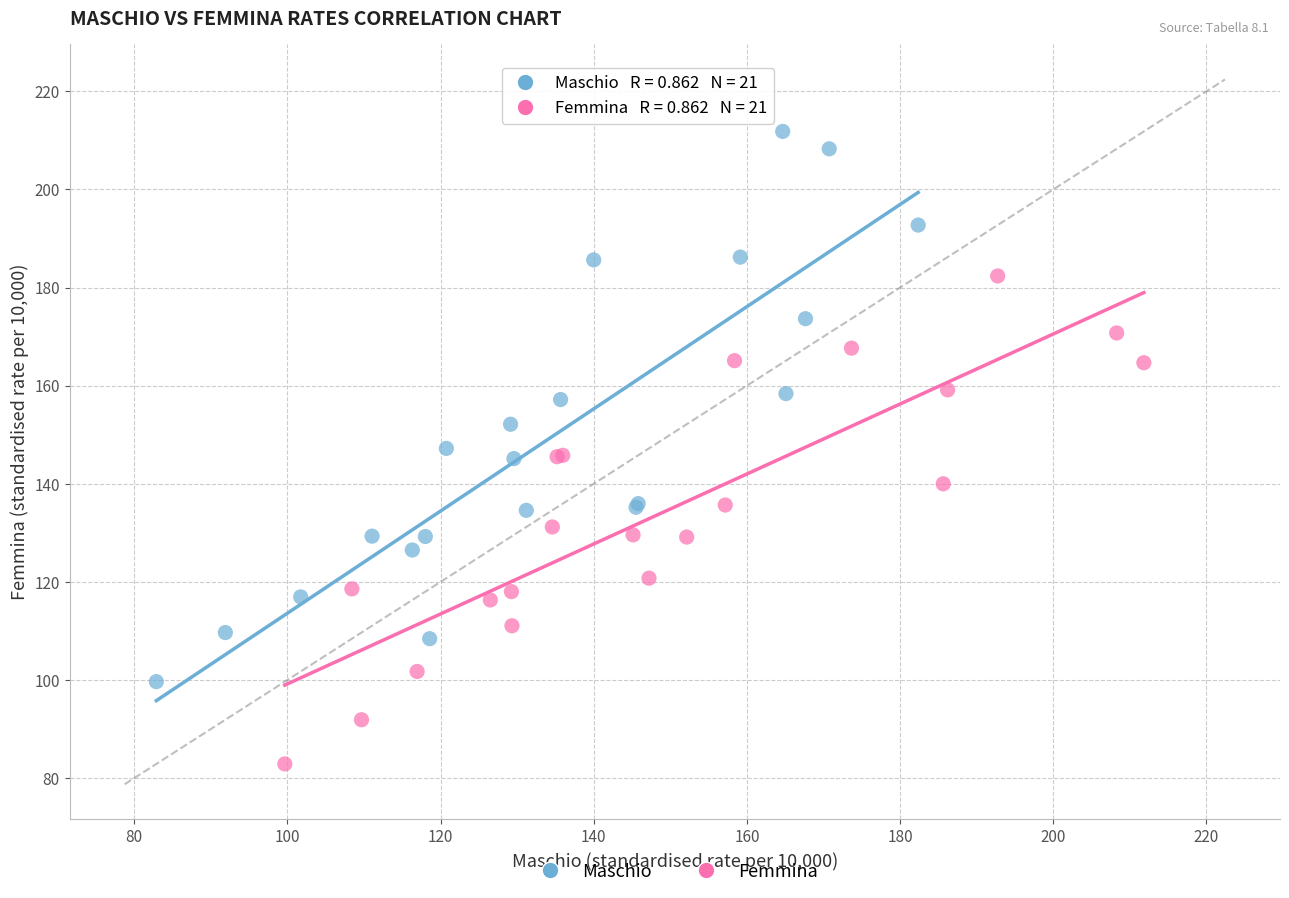

Which series reaches the maximum Y coordinate?

Maschio